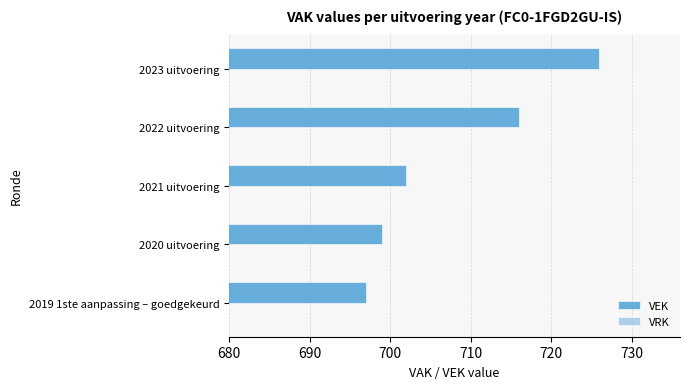

What is the maximum value shown in the chart?

726